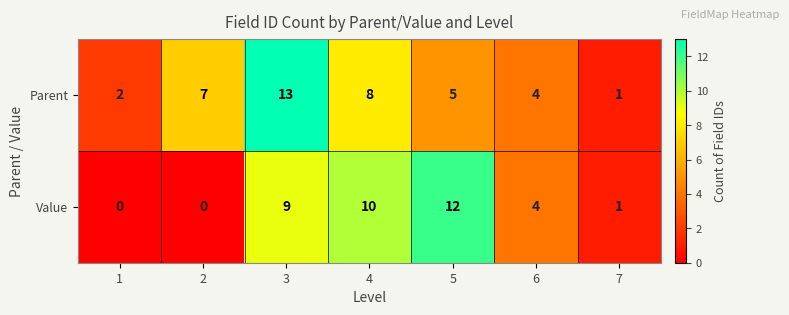

How many values in the Value series are below 4?

3